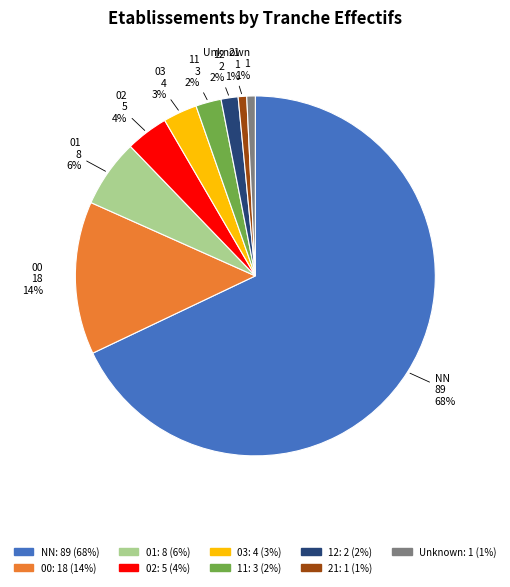

How many segments does this pie chart have?

9